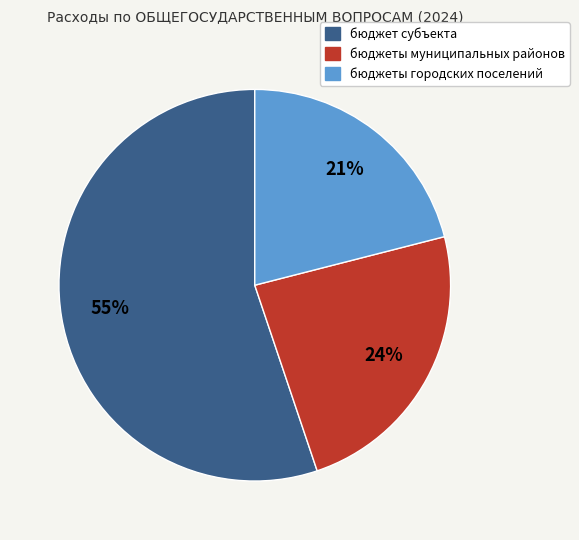

Does бюджеты муниципальных районов account for over 50% of the chart?

No